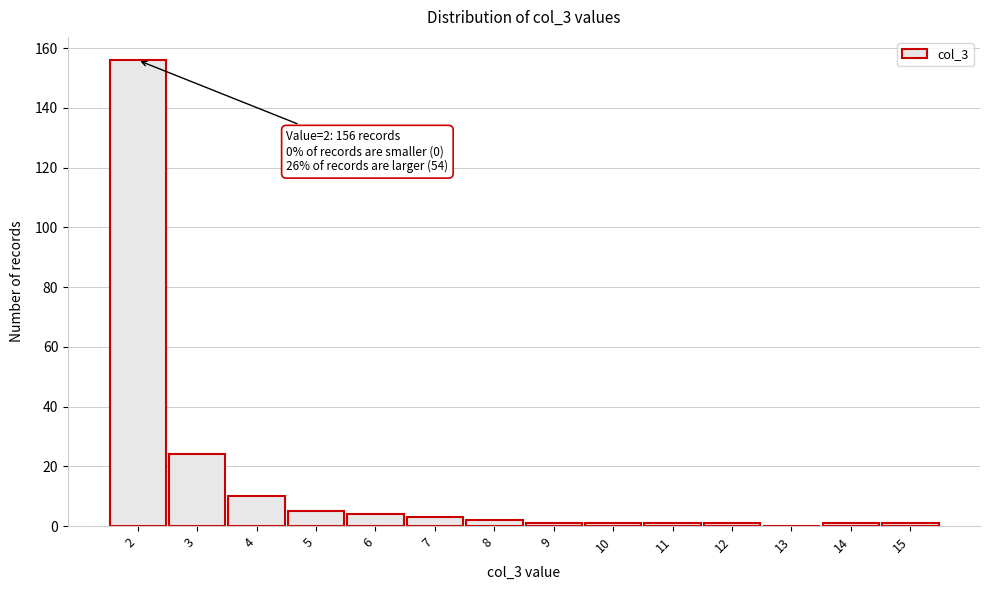

Reading left to right, what are all the values shown in this chart?

2=156	3=24	4=10	5=5	6=4	7=3	8=2	9=1	10=1	11=1	12=1	13=0	14=1	15=1